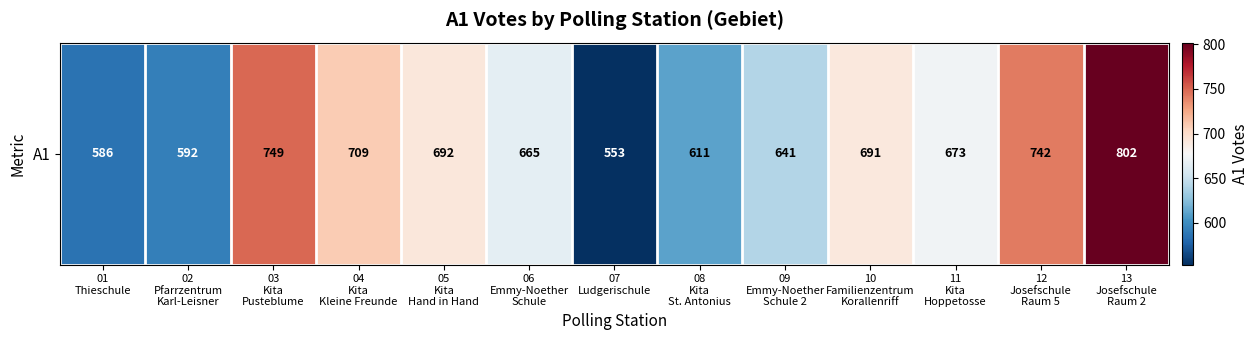

List the labels in order of value, smallest first.

07
Ludgerischule, 01
Thieschule, 02
Pfarrzentrum
Karl-Leisner, 08
Kita
St. Antonius, 09
Emmy-Noether
Schule 2, 06
Emmy-Noether
Schule, 11
Kita
Hoppetosse, 10
Familienzentrum
Korallenriff, 05
Kita
Hand in Hand, 04
Kita
Kleine Freunde, 12
Josefschule
Raum 5, 03
Kita
Pusteblume, 13
Josefschule
Raum 2